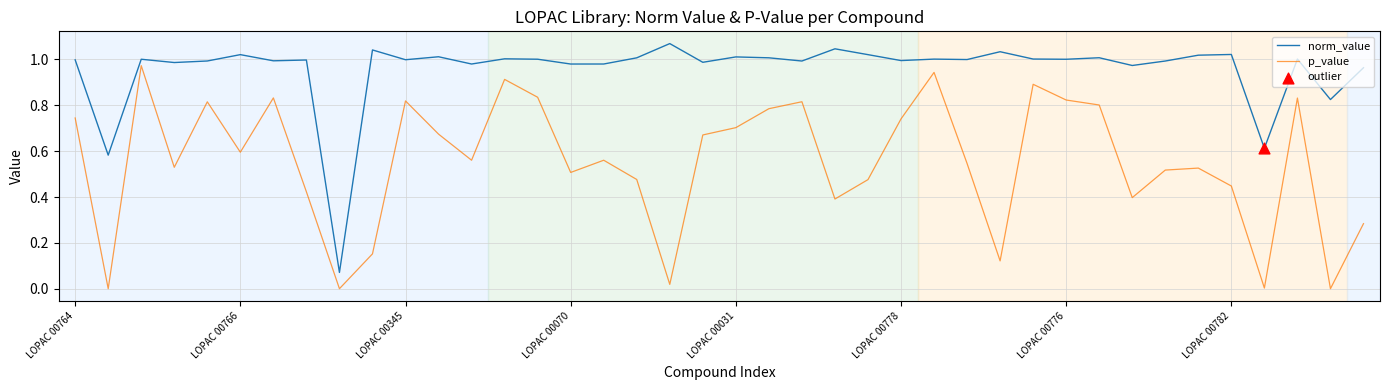

True or false: p_value and norm_value intersect in this chart.

False